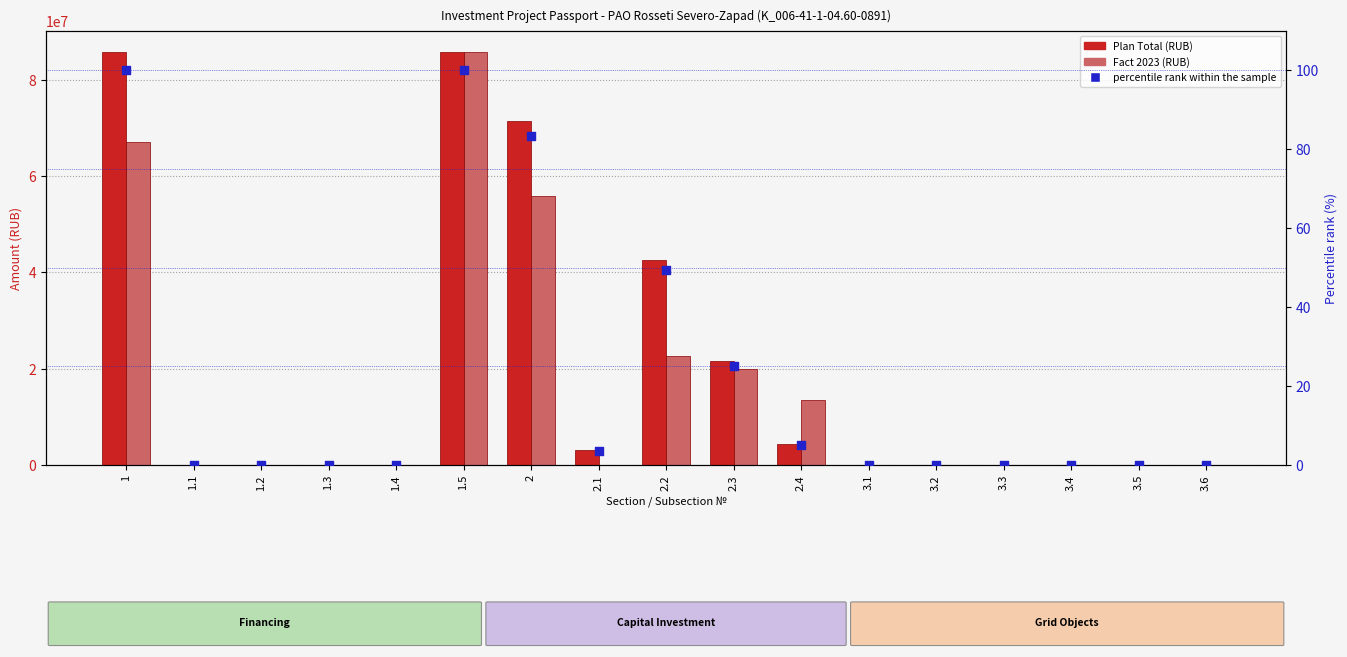

What are all the series names shown in the legend?

Plan Total, Fact 2023, percentile rank within the sample